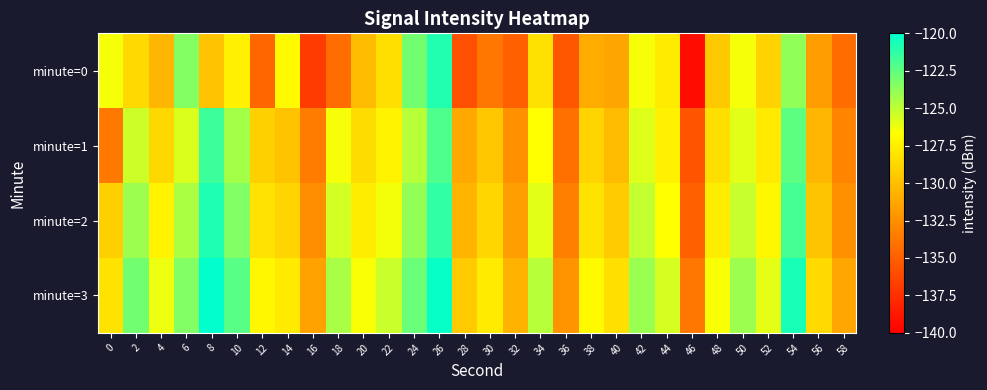

What is the total value across all series at 6?

-497.1